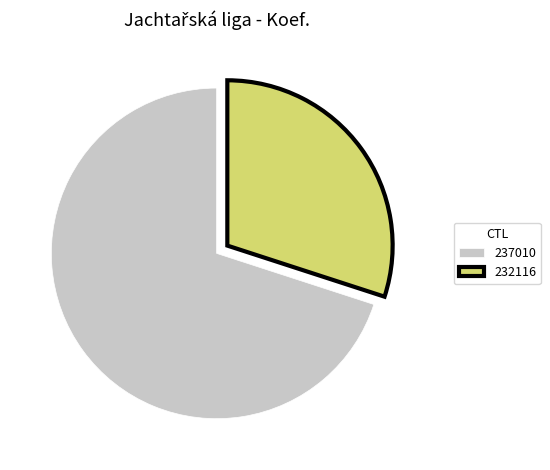

Does 237010 account for over 50% of the chart?

Yes